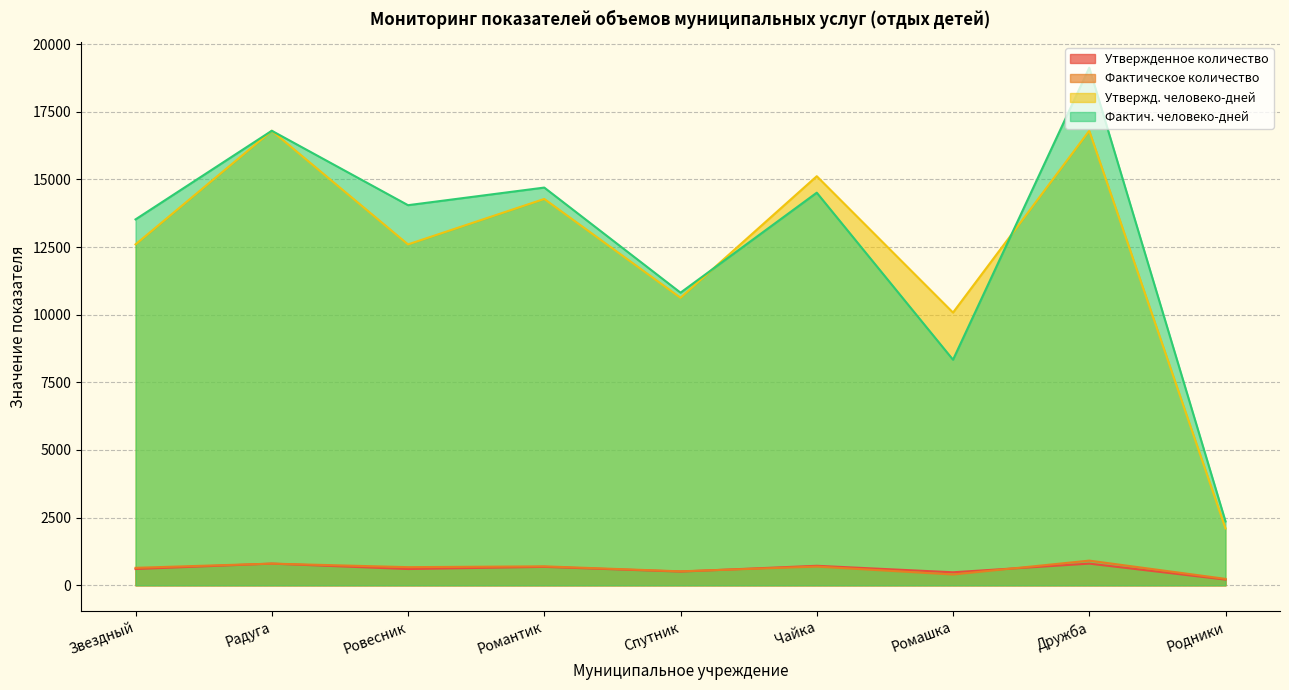

What is the difference between the Утвержд. человеко-дней values at Чайка and Дружба?

1680